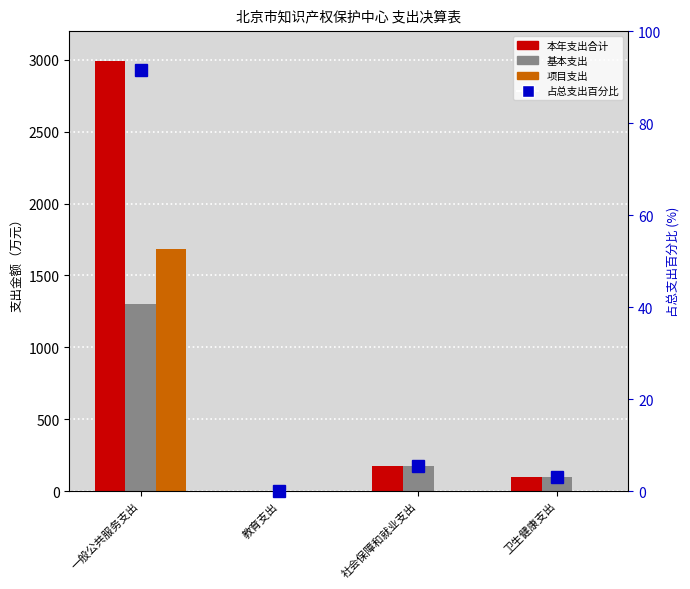

Which has a higher value, 卫生健康支出 or 教育支出?

卫生健康支出